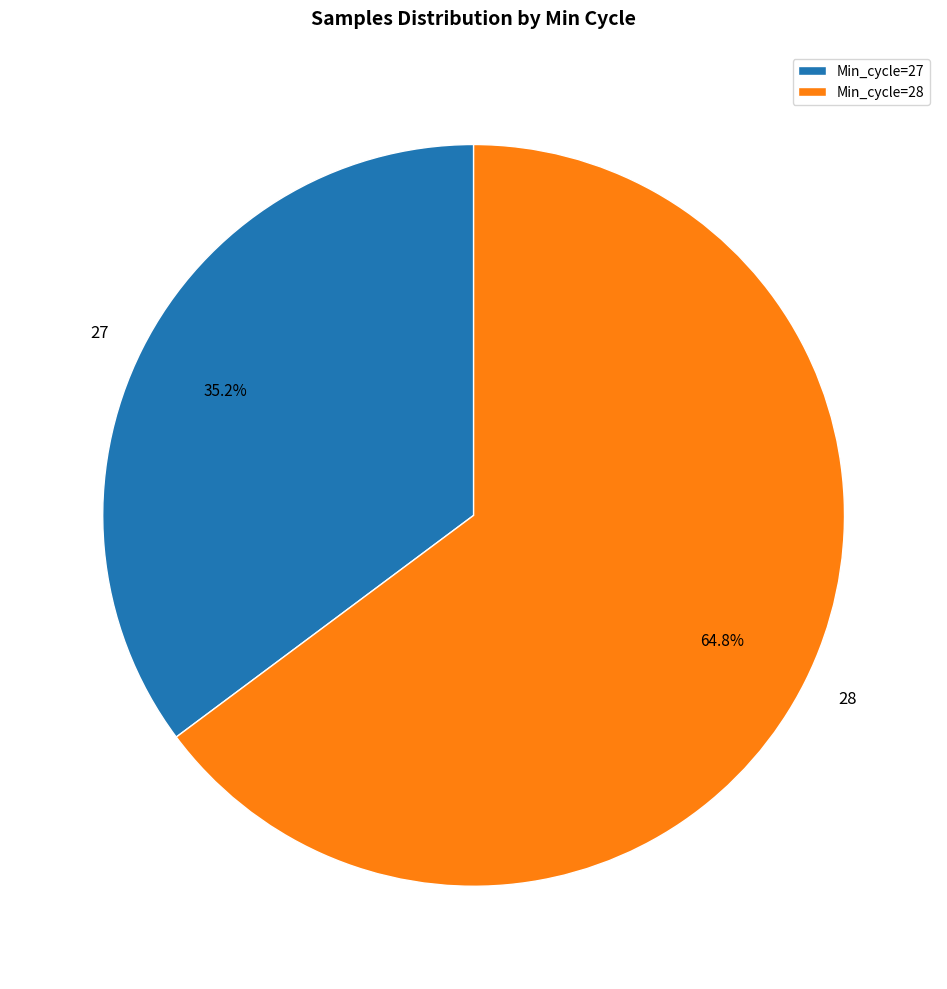

What is the ratio of the value at Min_cycle=28 to the value at Min_cycle=27?

1.8